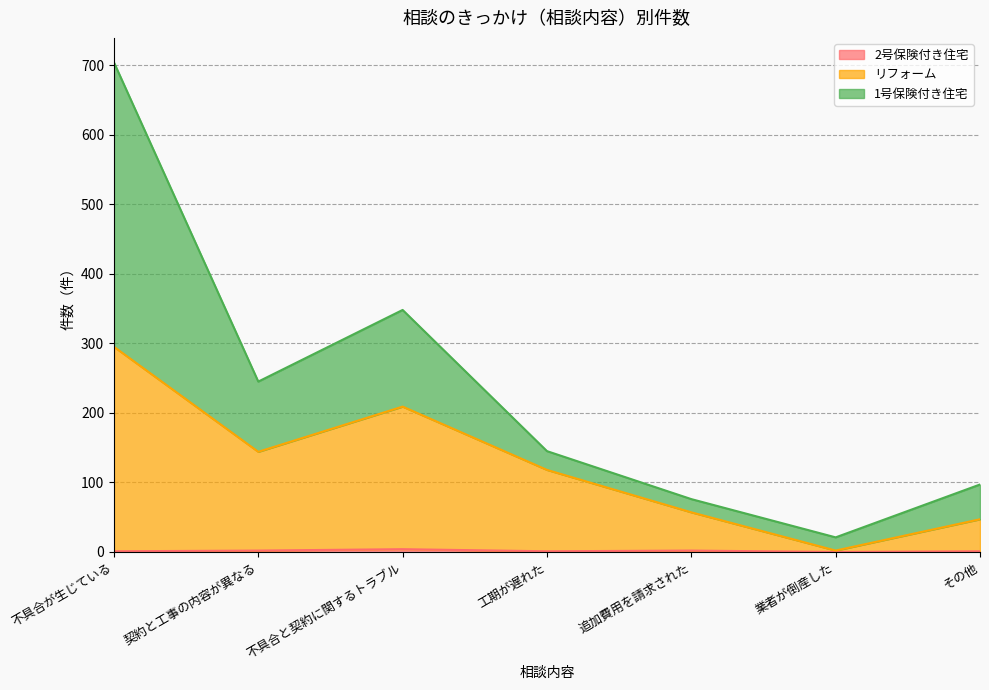

Does the chart have visible grid lines?

Yes